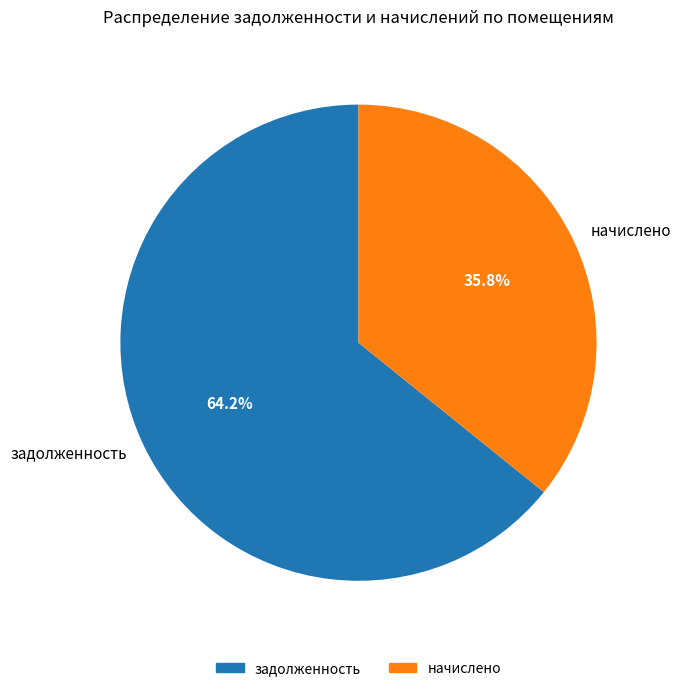

Is there a majority slice in this chart?

Yes